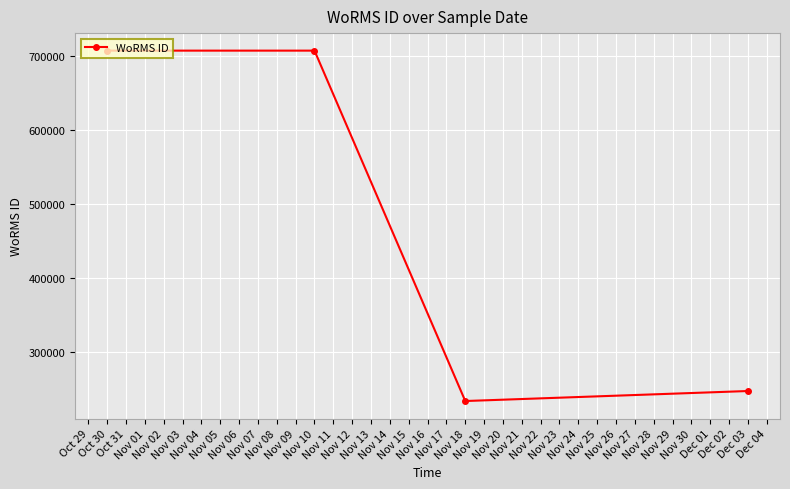

What is the difference between the second highest and minimum values?

474593